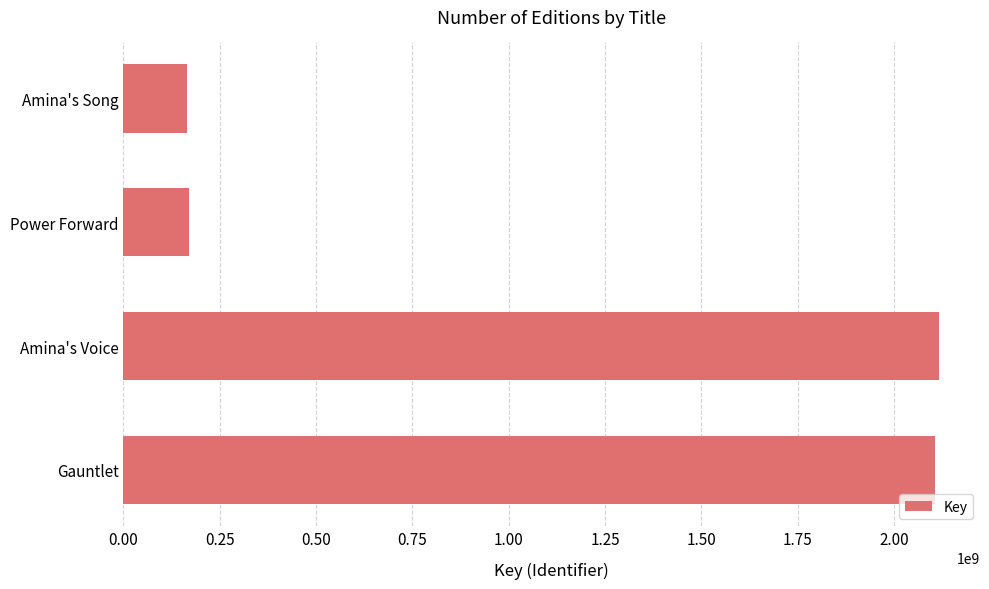

How many categories are shown in the chart?

4